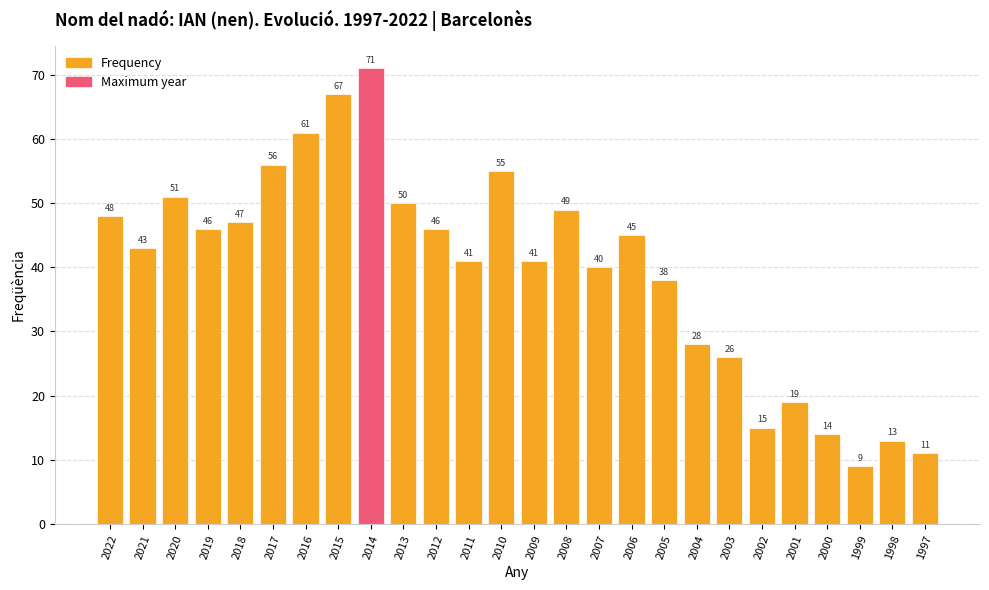

List the labels in order of value, largest first.

2014, 2015, 2016, 2017, 2010, 2020, 2013, 2008, 2022, 2018, 2019, 2012, 2006, 2021, 2011, 2009, 2007, 2005, 2004, 2003, 2001, 2002, 2000, 1998, 1997, 1999